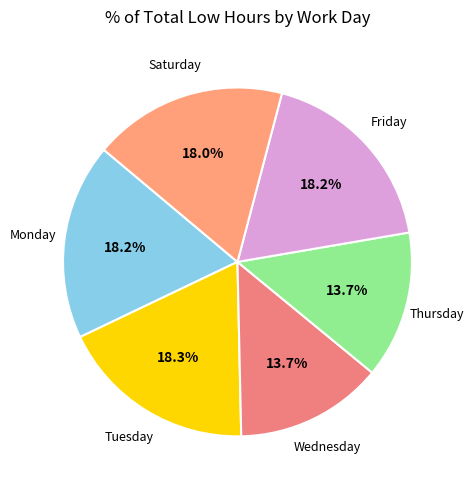

How many segments does this pie chart have?

6